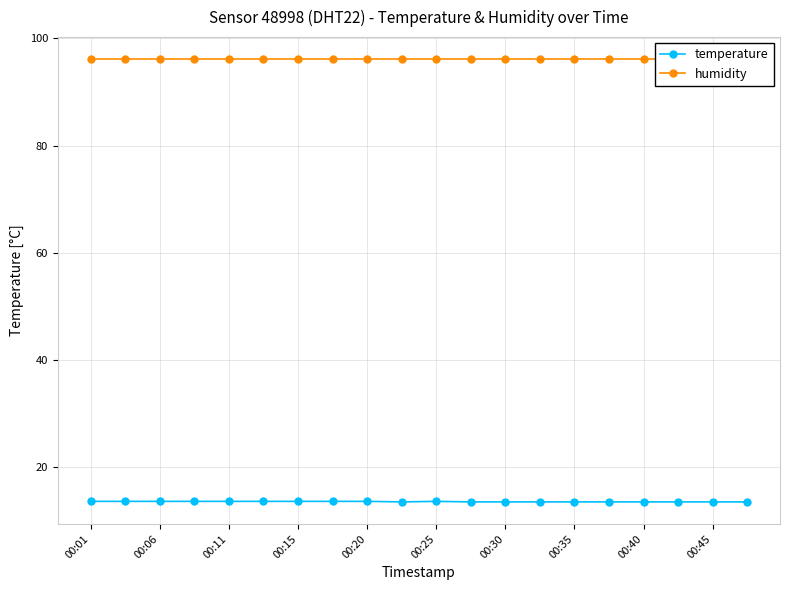

True or false: temperature has a value of 13.6 at 00:25.

True